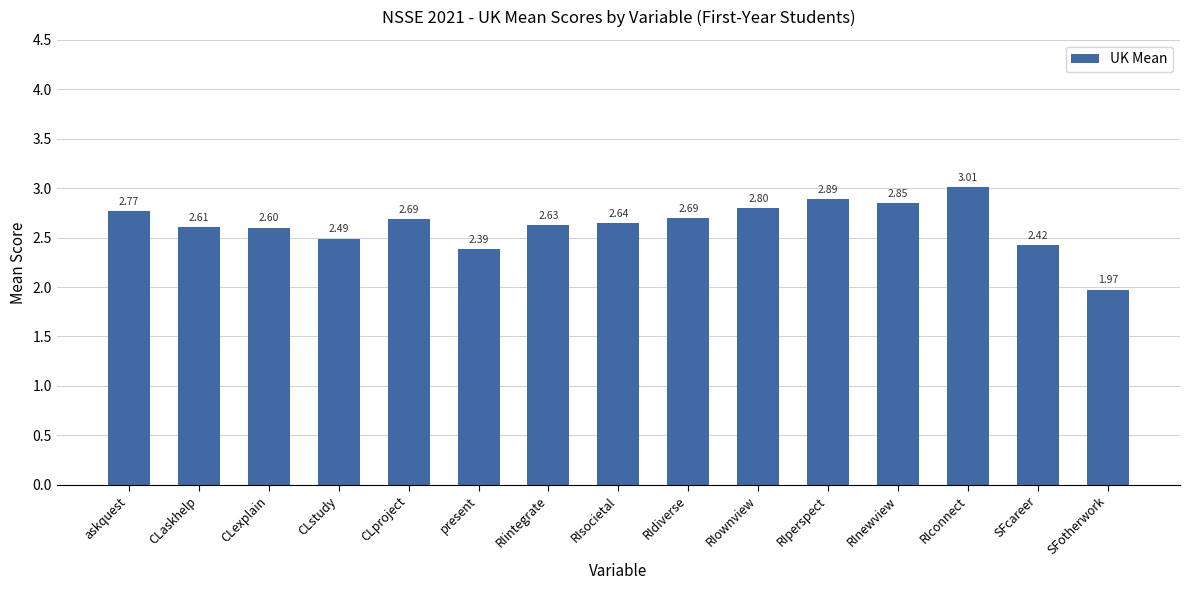

At which category does the chart reach its minimum across all series?

SFotherwork